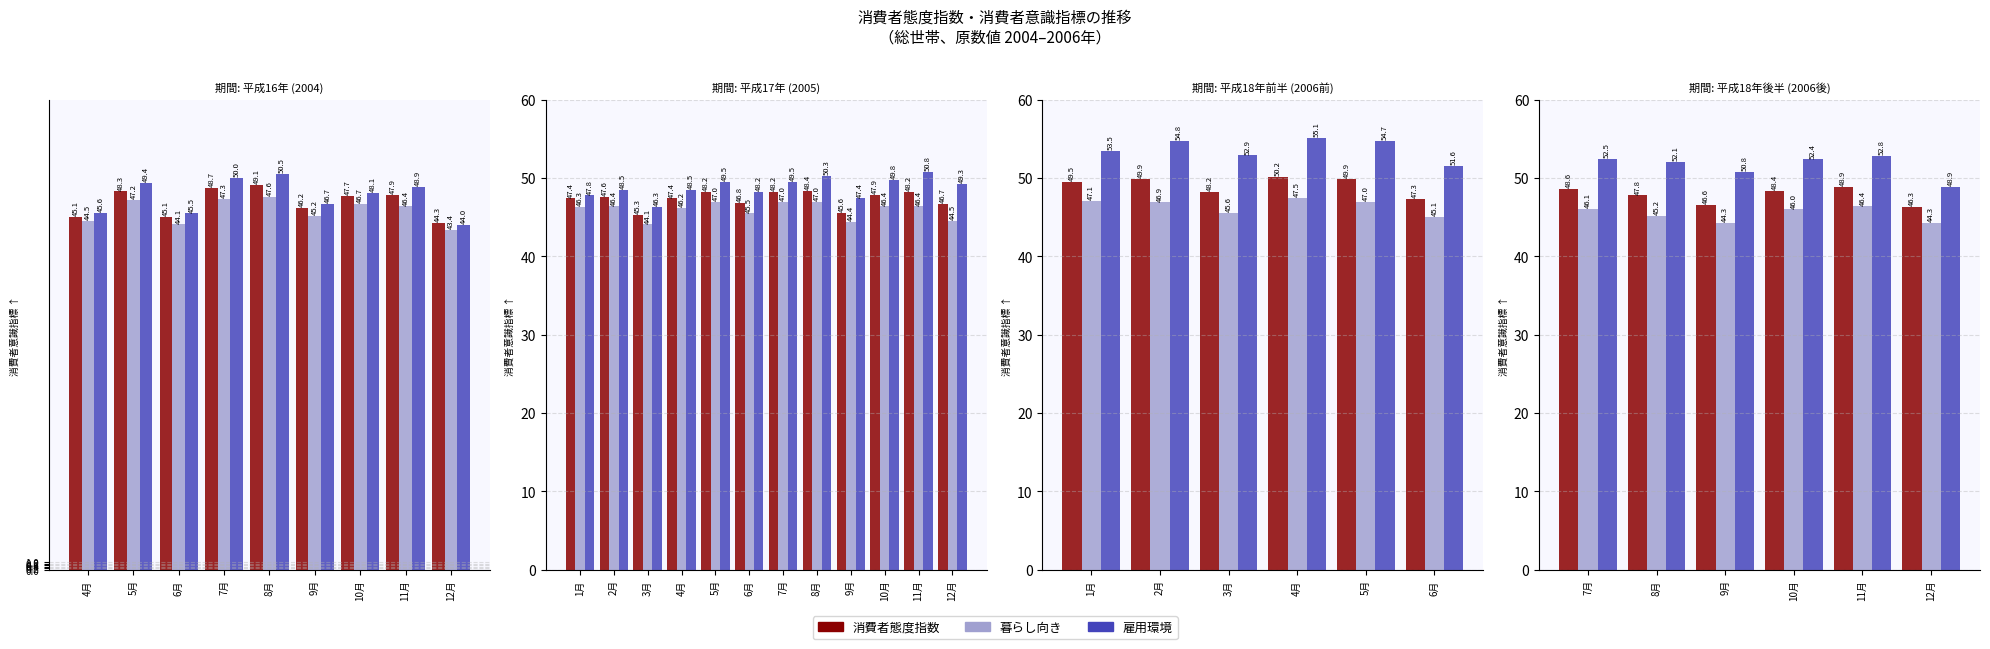

What are all the series names shown in the legend?

消費者態度指数, 暮らし向き, 雇用環境